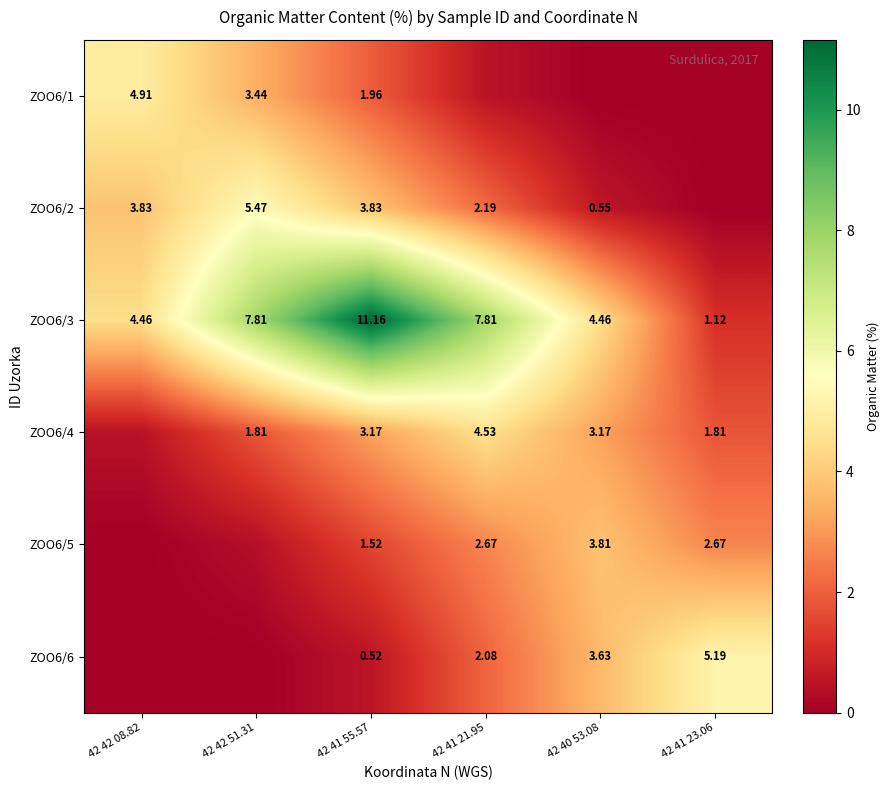

Is the value of ZOO6/3 at 42 42 51.31 greater than the value of ZOO6/2 at 42 42 51.31?

Yes